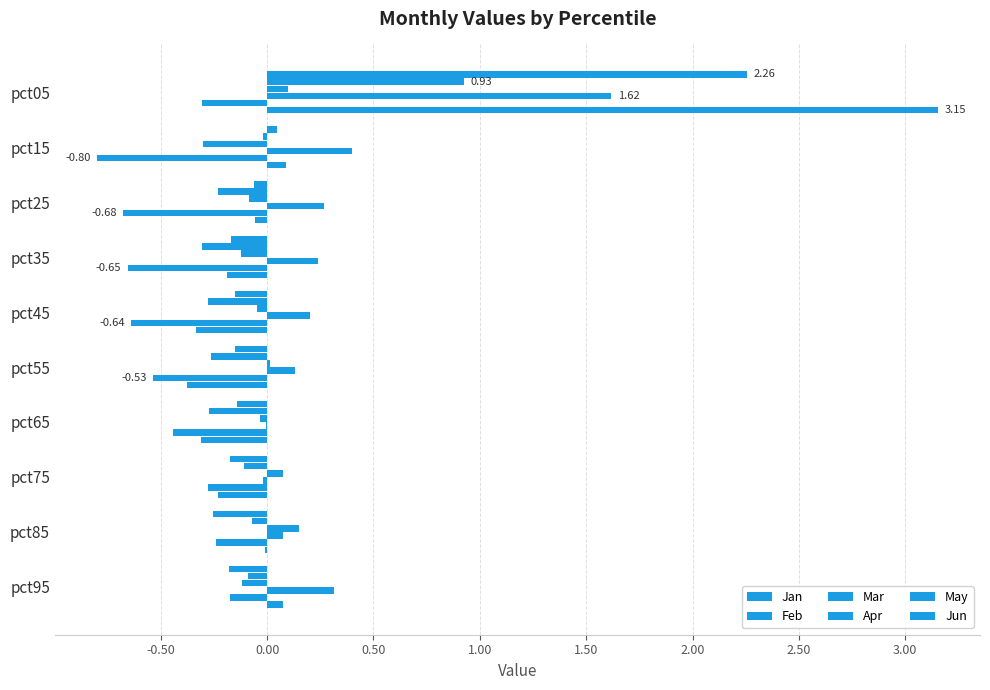

How many bars are there in total?

60